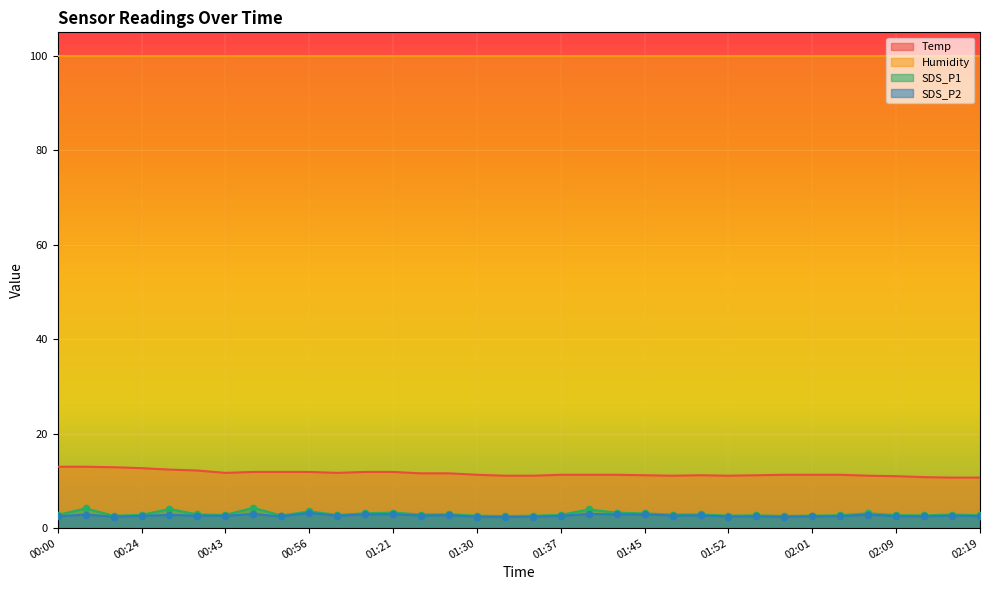

At how many categories does at least one series exceed 7?

34